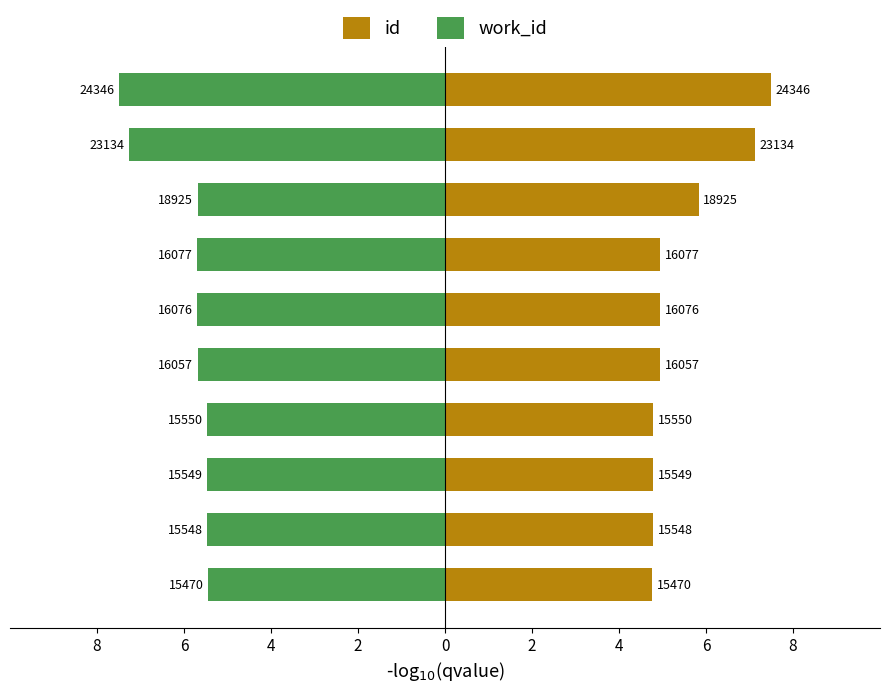

What is the difference between the maximum and minimum values in the work_id series?

2.1